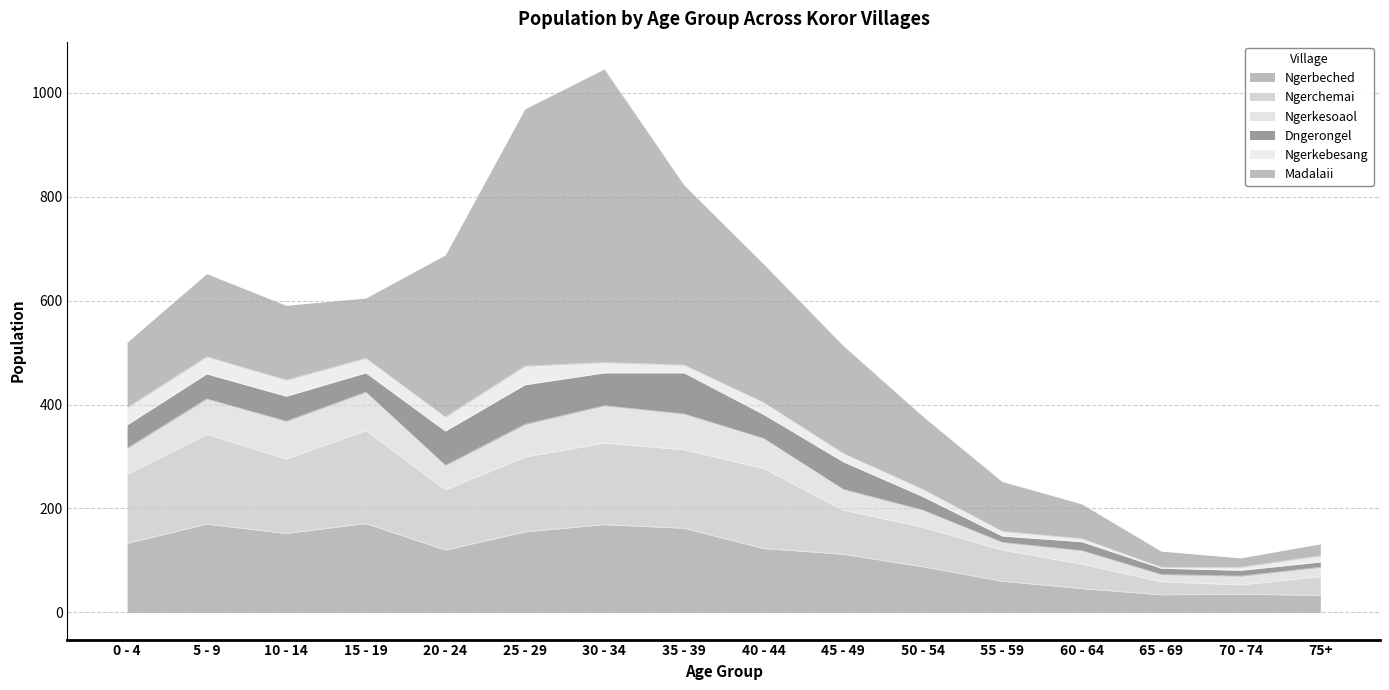

True or false: Ngerkesoaol and Ngerchemai intersect in this chart.

False